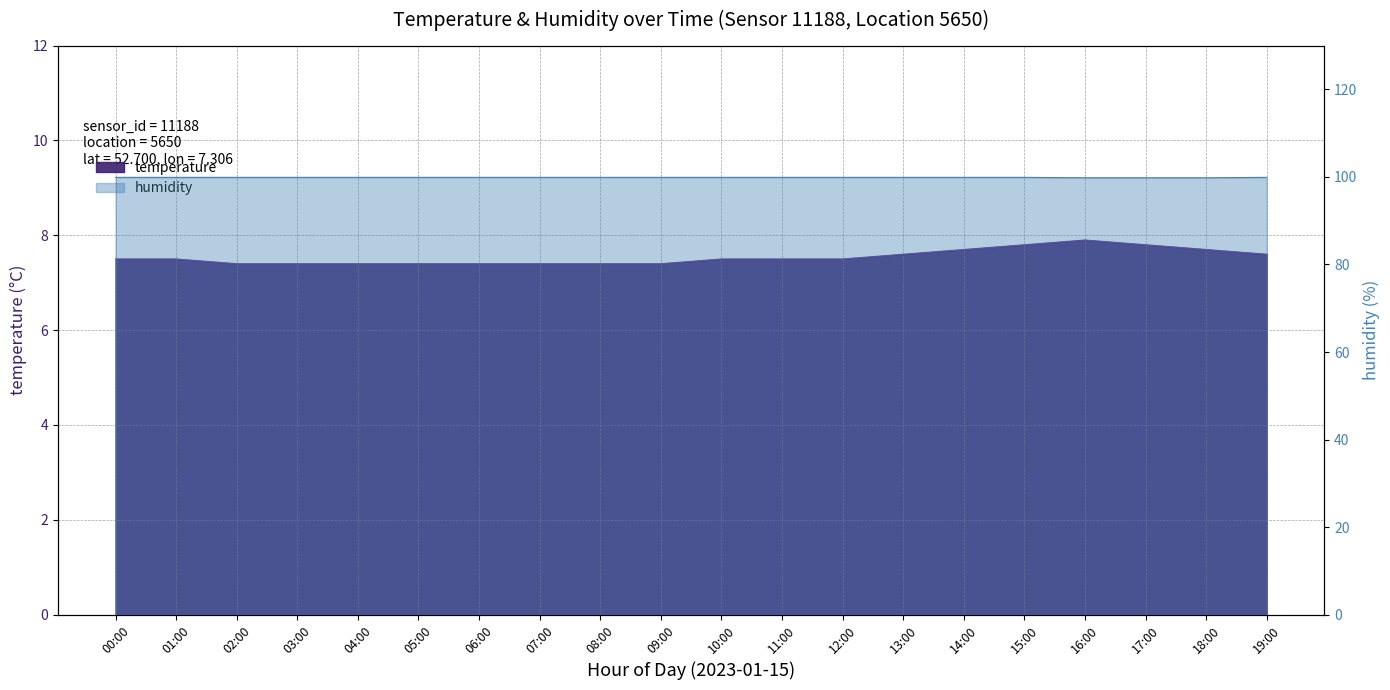

How many distinct data groups are displayed?

2